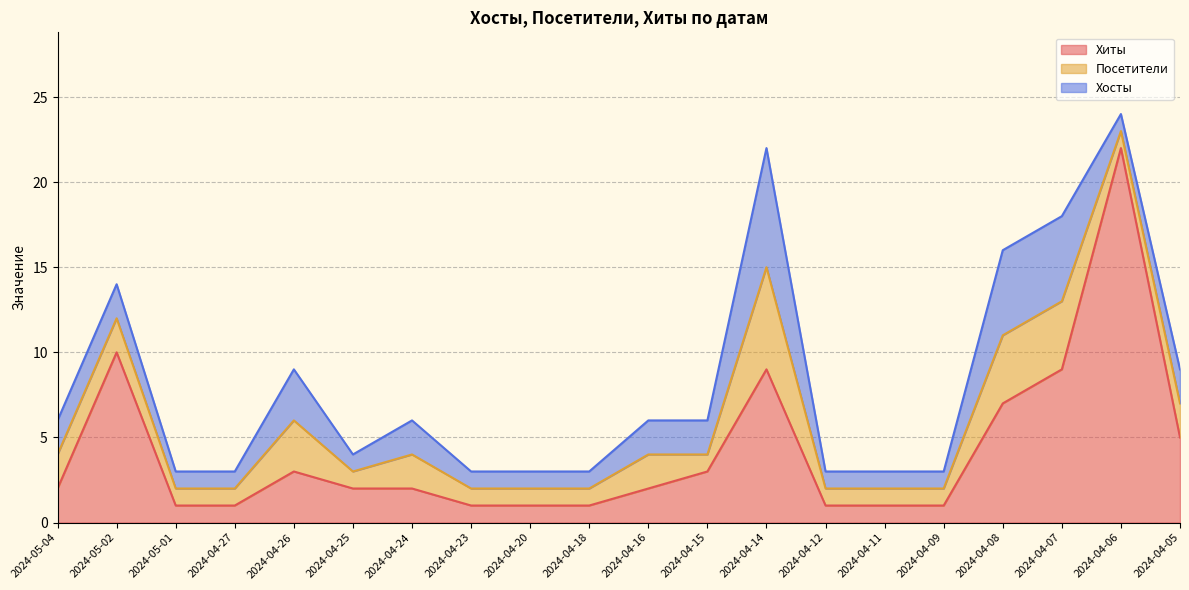

What is the sum of the Посетители values at 2024-04-24 and 2024-05-04?

4